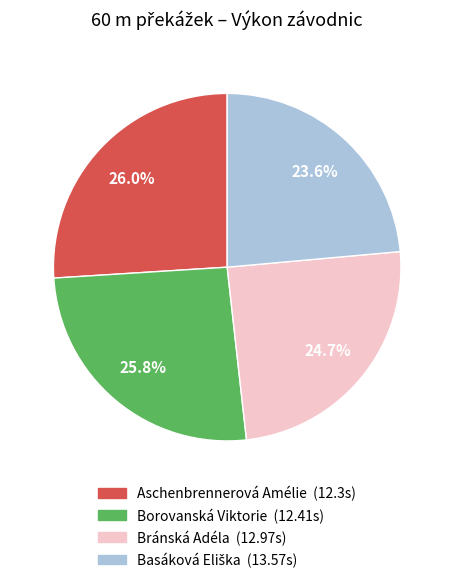

How many segments does this pie chart have?

4